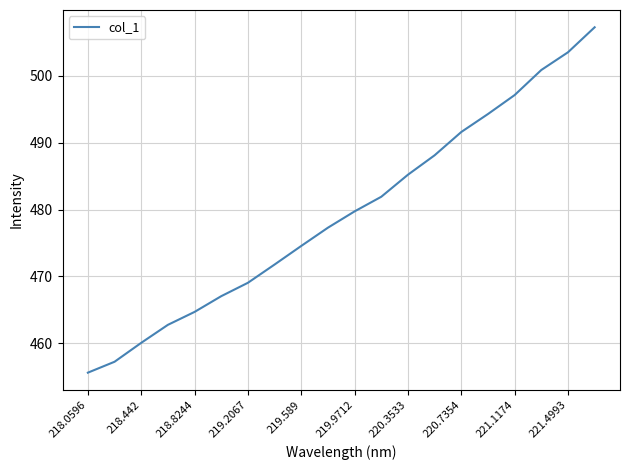

What is the difference between the maximum and minimum values?

51.7